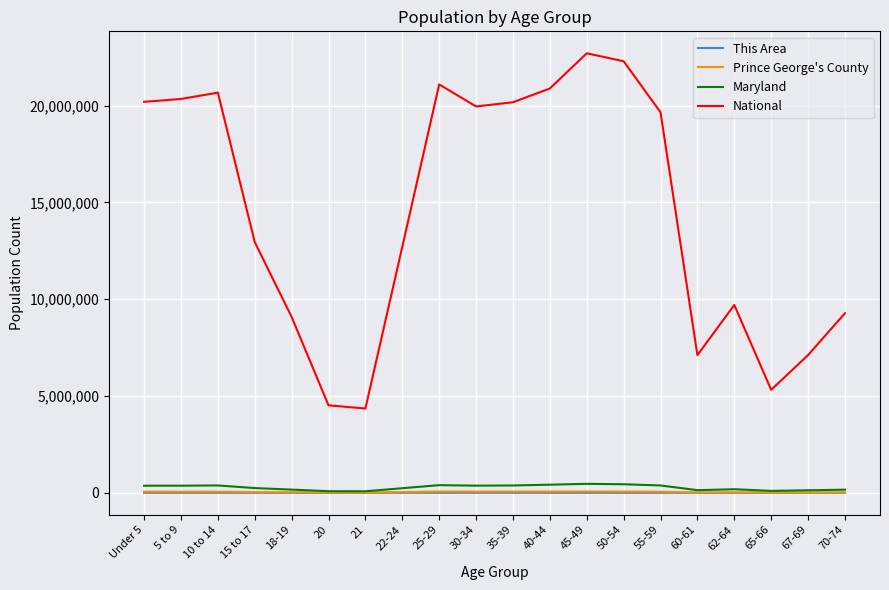

Which series changed the most between 21 and 30-34?

National